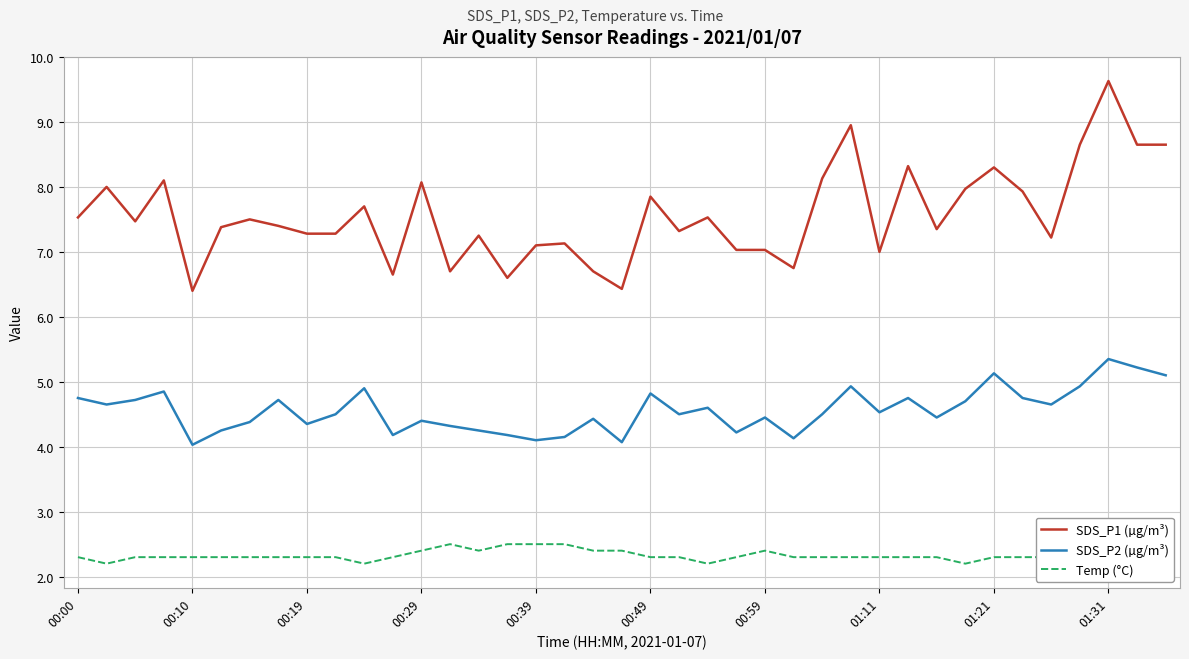

In SDS_P1 (µg/m³), how many points are lower than both neighbors (excluding endpoints)?

11